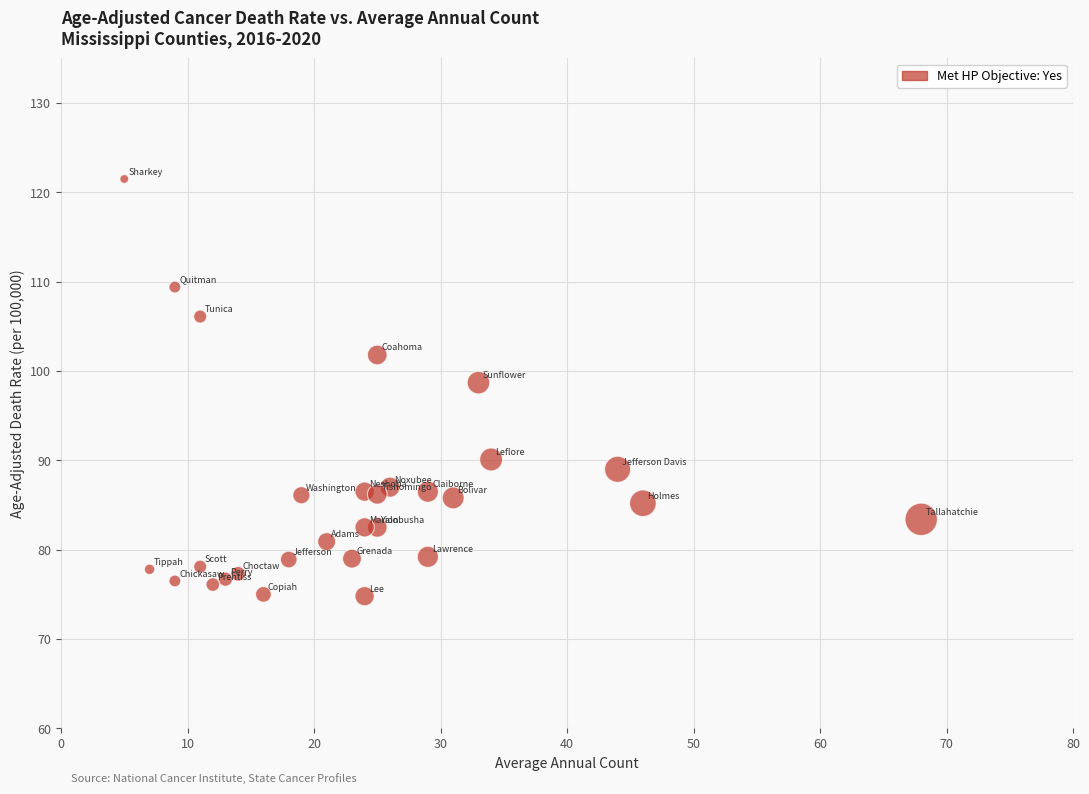

What is the range of X values (max minus min)?

63.0